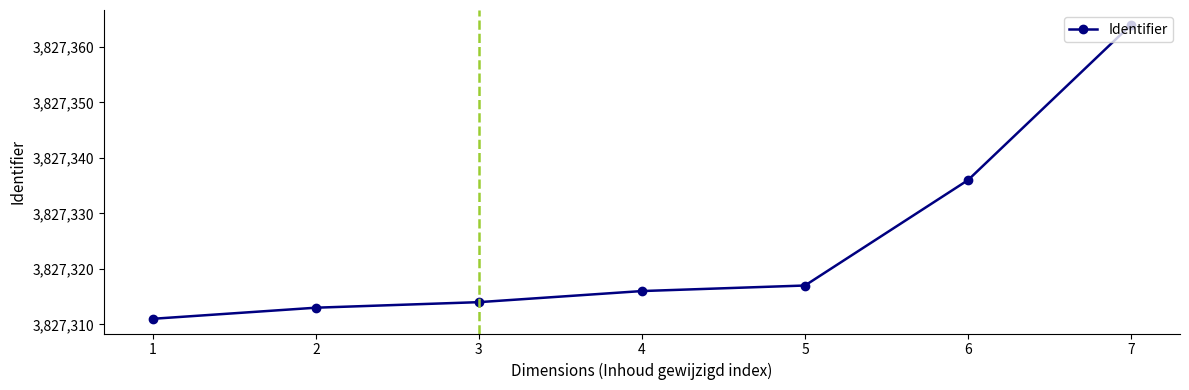

What is the change in value from 3 to 7?

+50